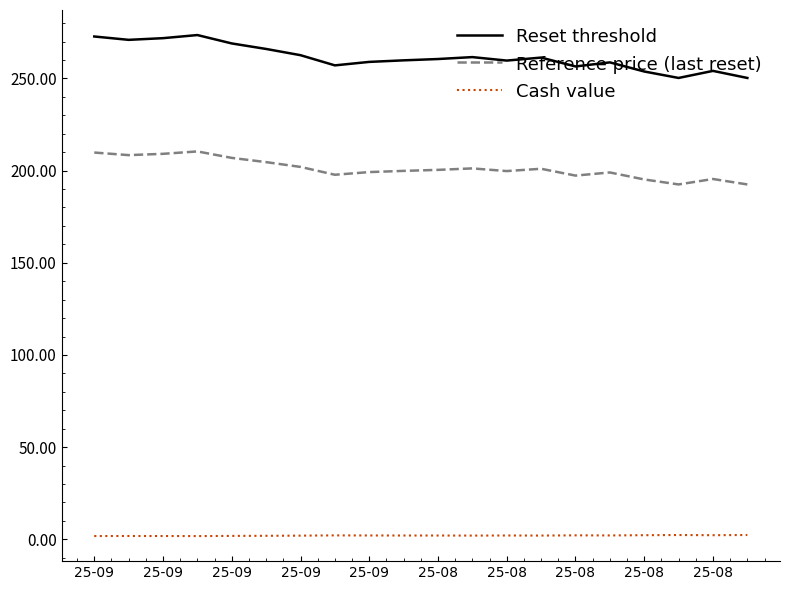

At how many categories does at least one series exceed 232?

20